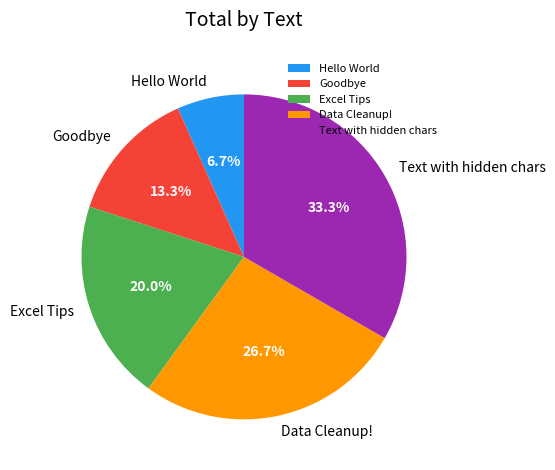

To the nearest percent, what is the combined percentage of Text with hidden chars and Hello World?

40%